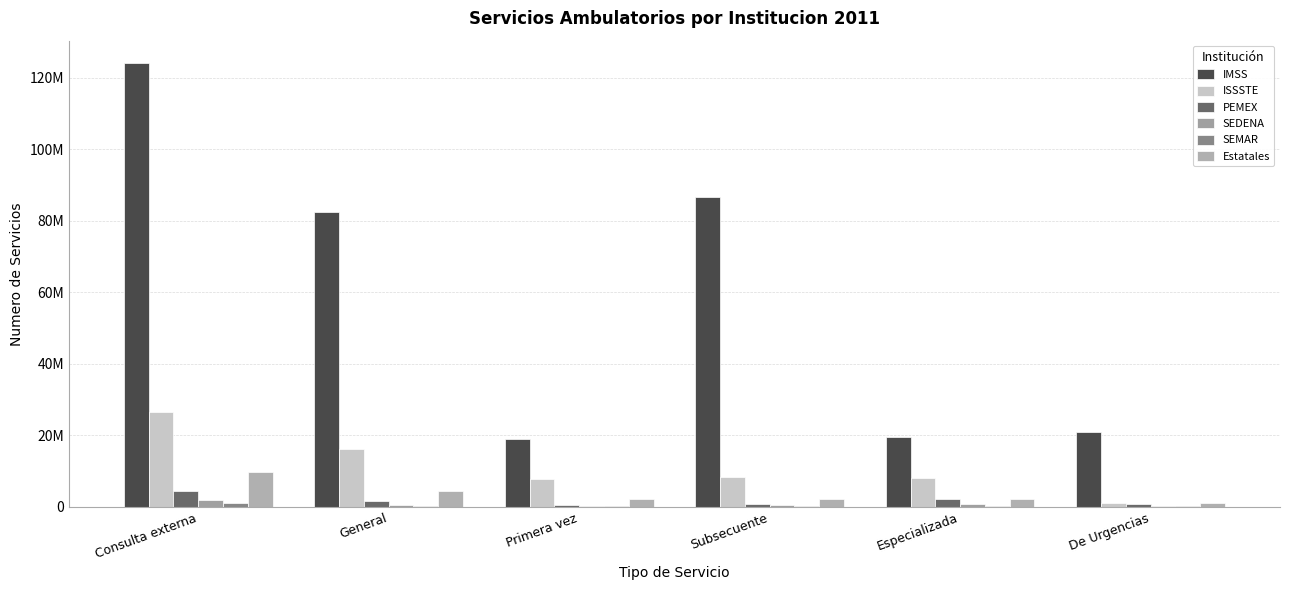

Does the chart contain stacked bars?

No